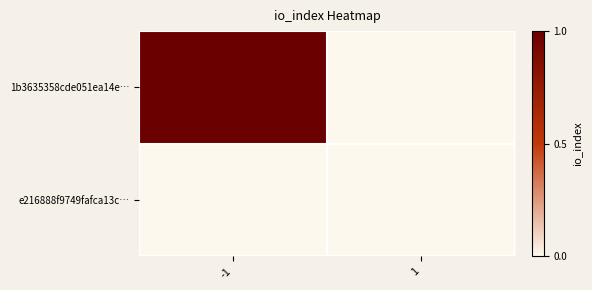

Which series has the largest total across all categories?

1b3635358cde051ea14e…